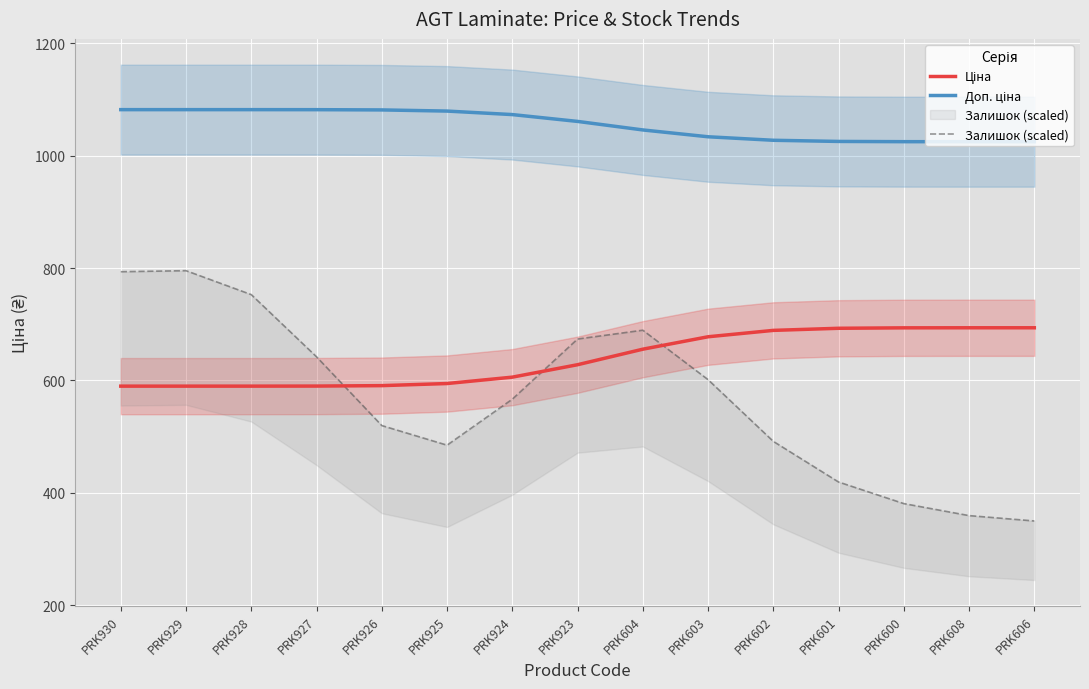

True or false: Залишок (scaled) and Доп. ціна intersect in this chart.

False